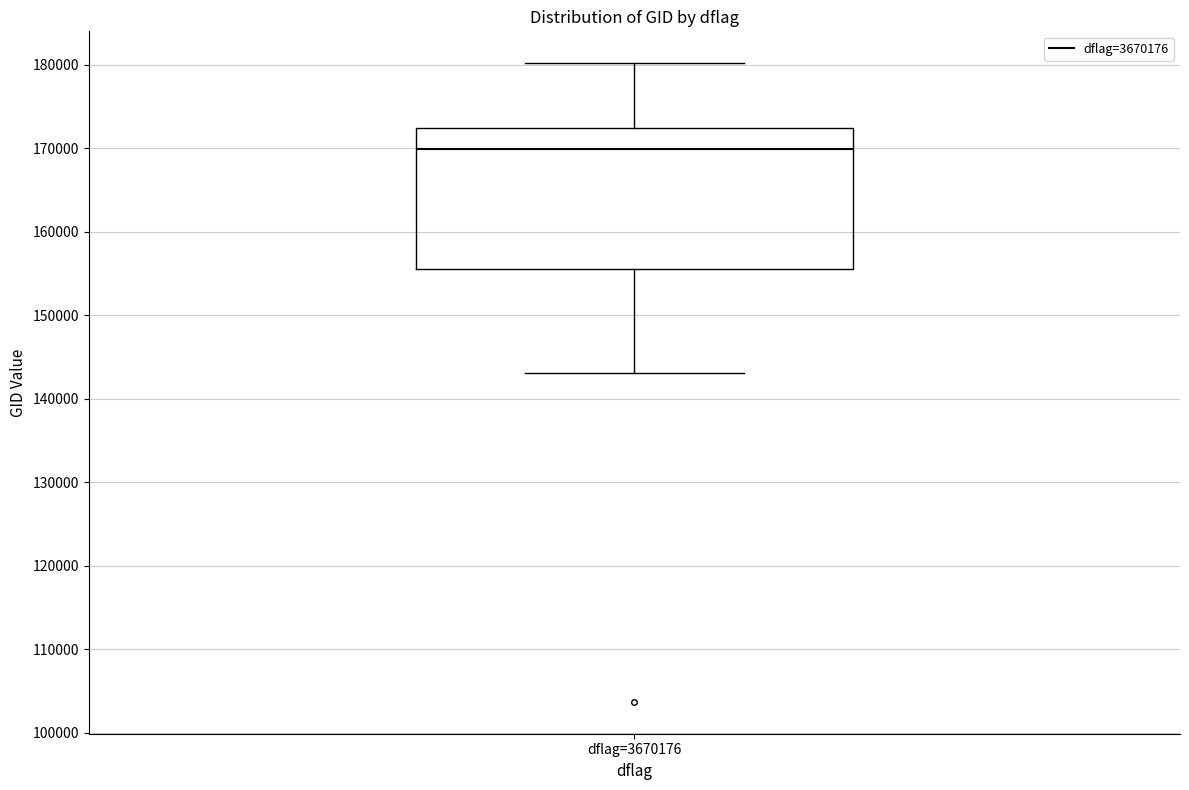

Read this box plot against the y-axis: the position of the median line, the range covered by the box, and the ends of both whiskers. The values are not printed on the chart, so give them approximately, as read against the axis.

median 170000, box 155000 to 172000, whiskers 143000 to 180000